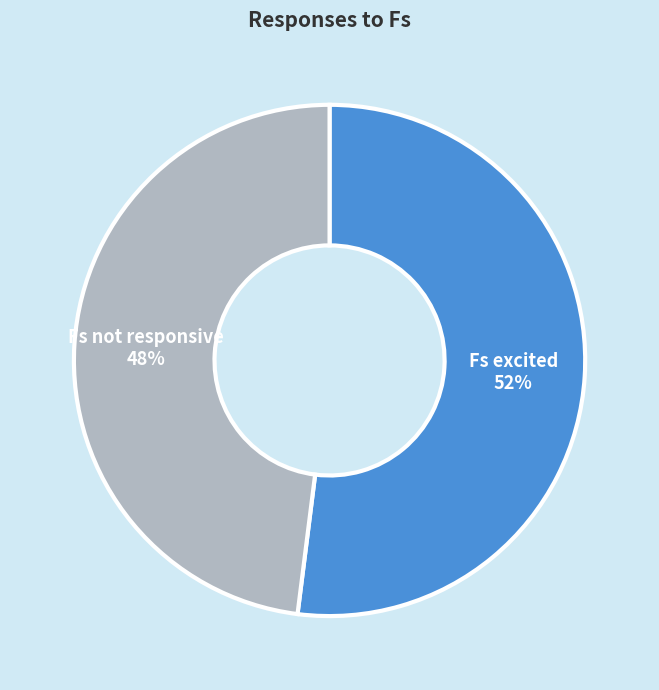

To the nearest percent, what is the difference between the largest and smallest slice percentages?

4%